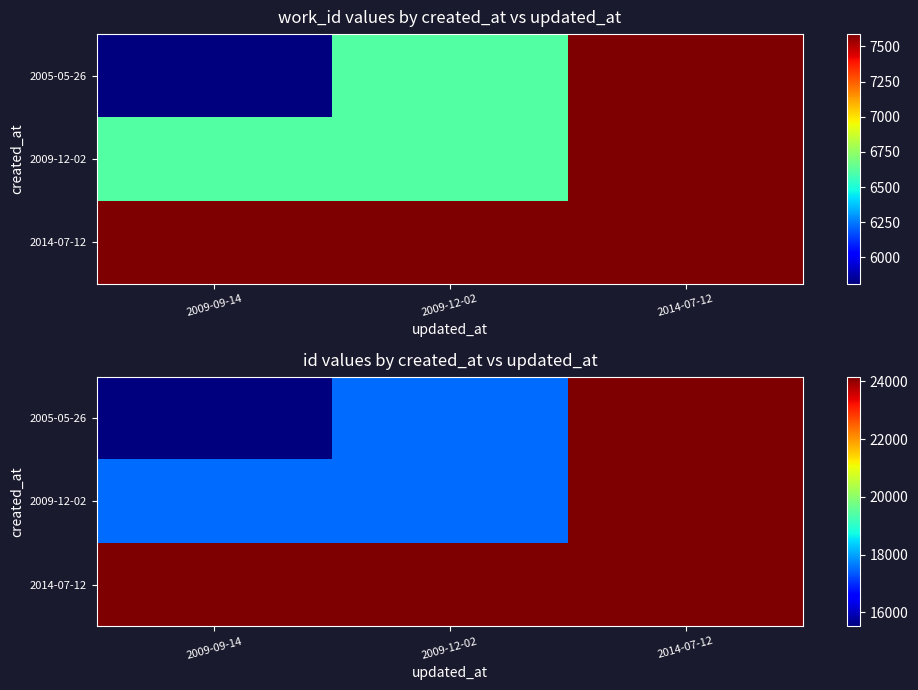

Rank the series by their maximum value, from lowest to highest.

2005-05-26, 2009-12-02, 2014-07-12